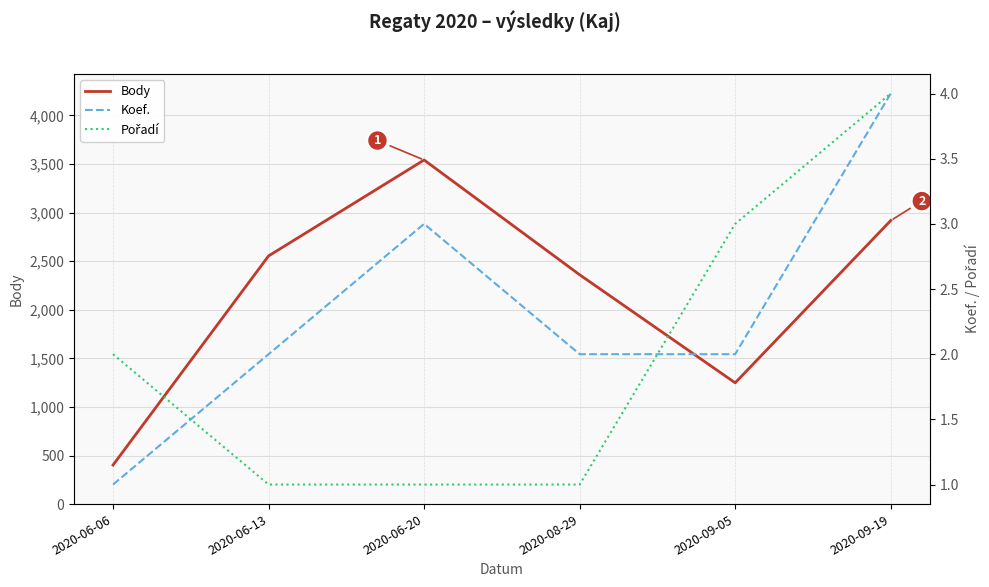

What is the maximum value for Body?

3541